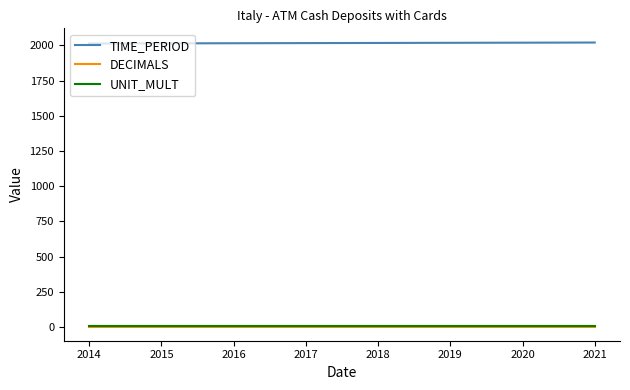

Does the chart display data point markers on the line(s)?

No